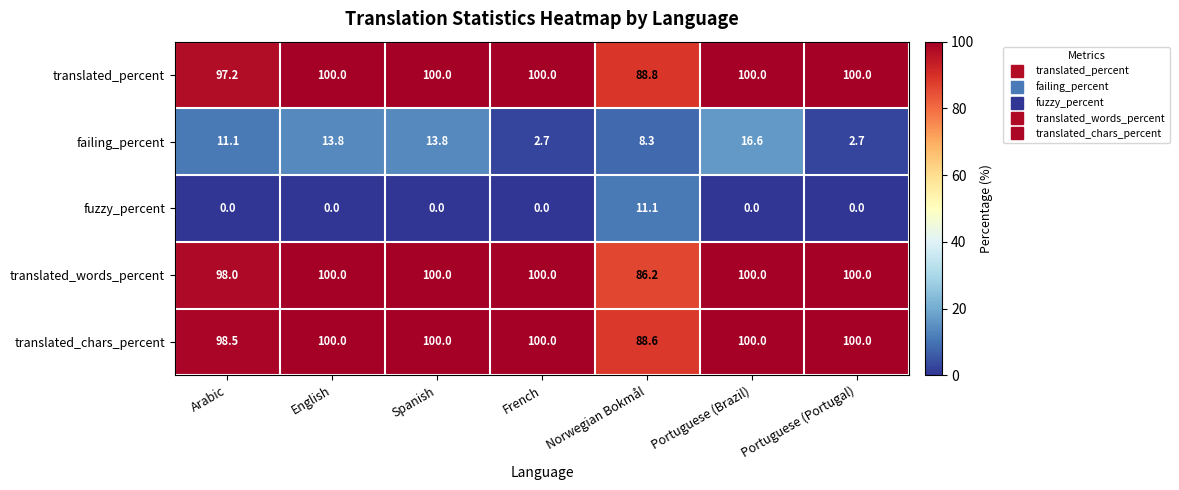

At which label is translated_percent closest to 94?

Arabic